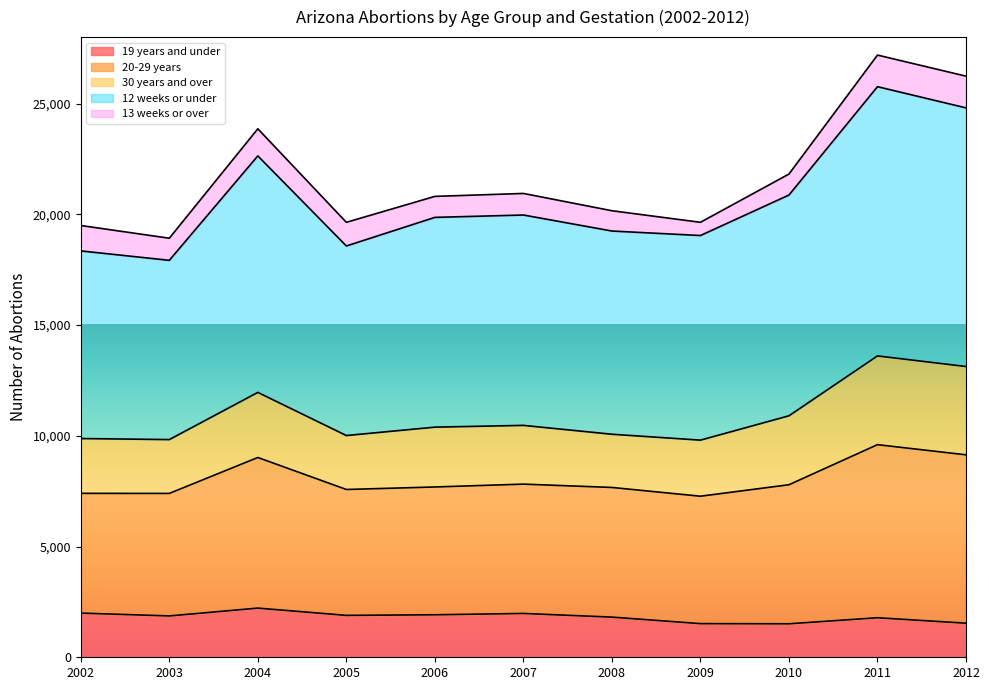

How many interior local valleys does the 20-29 years series have?

3